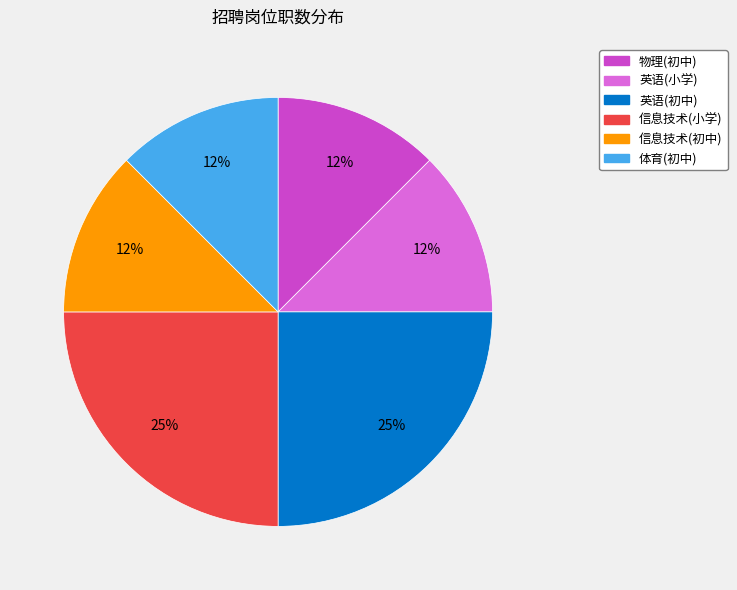

To the nearest percent, what is the average slice percentage?

17%